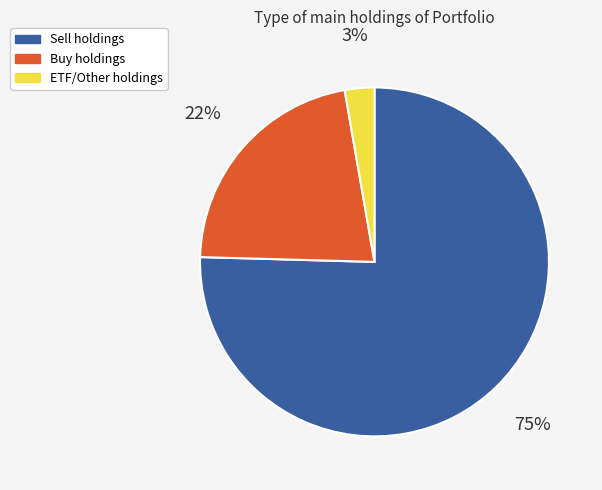

To the nearest percent, what is the average slice percentage?

33%